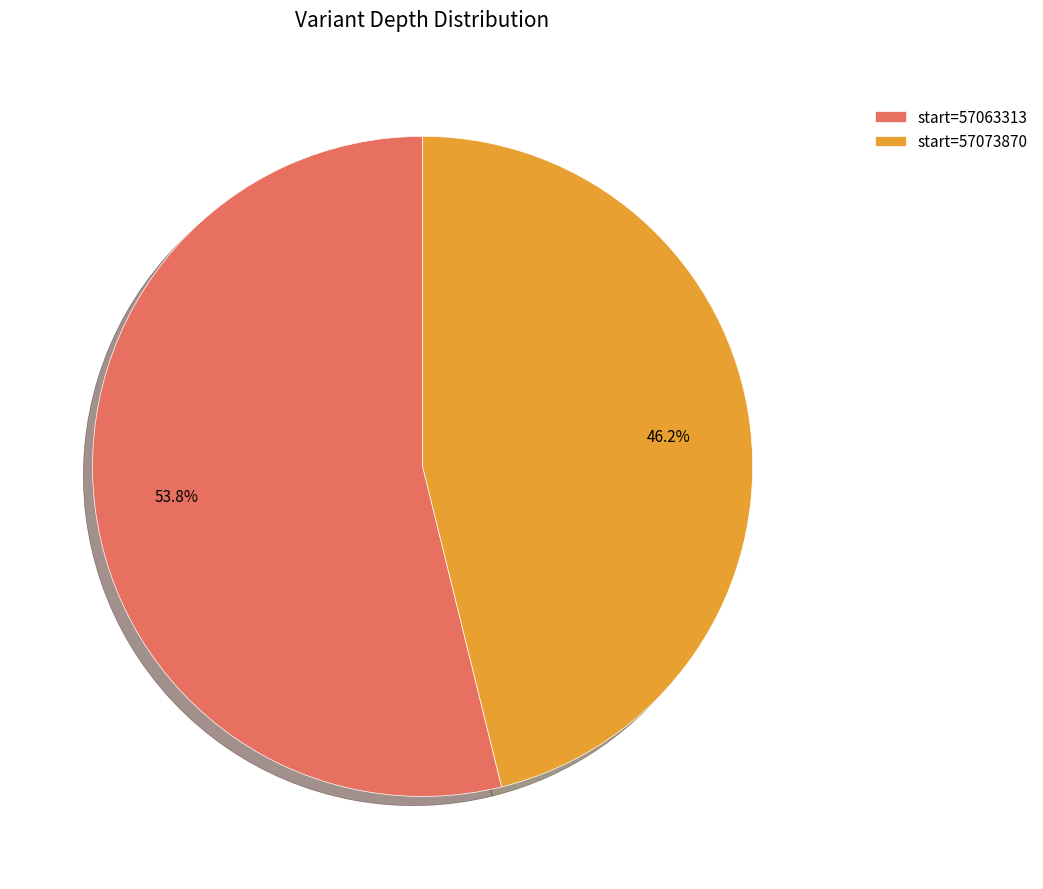

Rank the categories by value from highest to lowest.

start=57063313, start=57073870